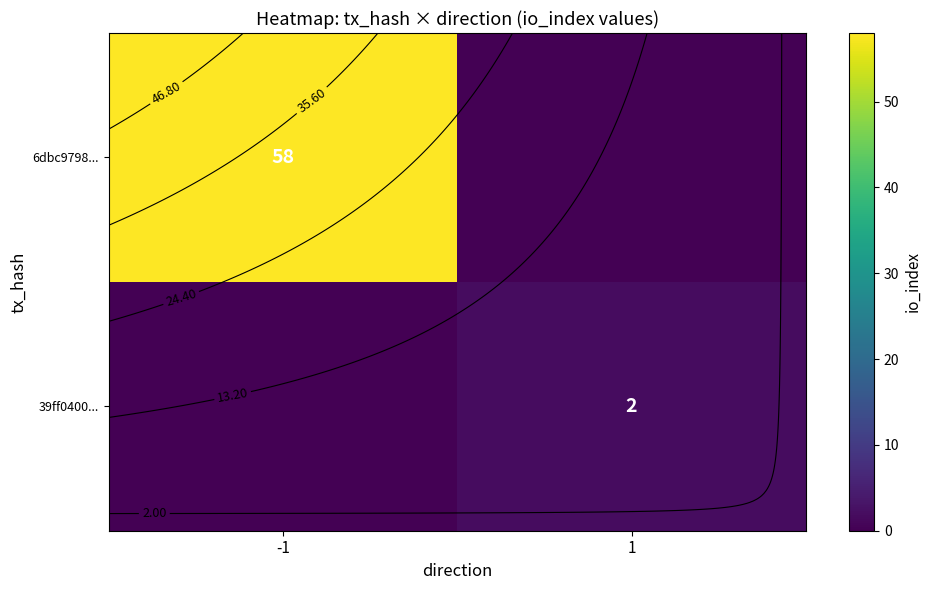

The value of 6dbc9798... at -1 is 58. True or false?

True